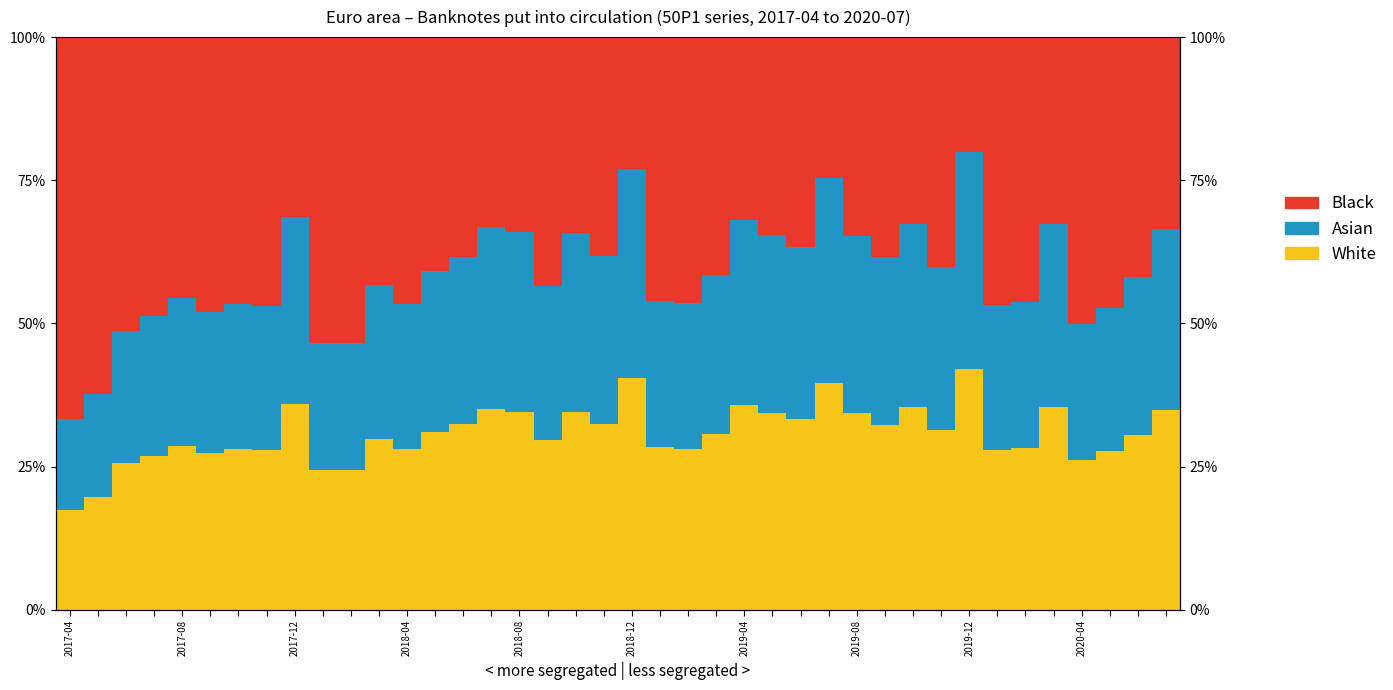

How many bars are there in total?

120